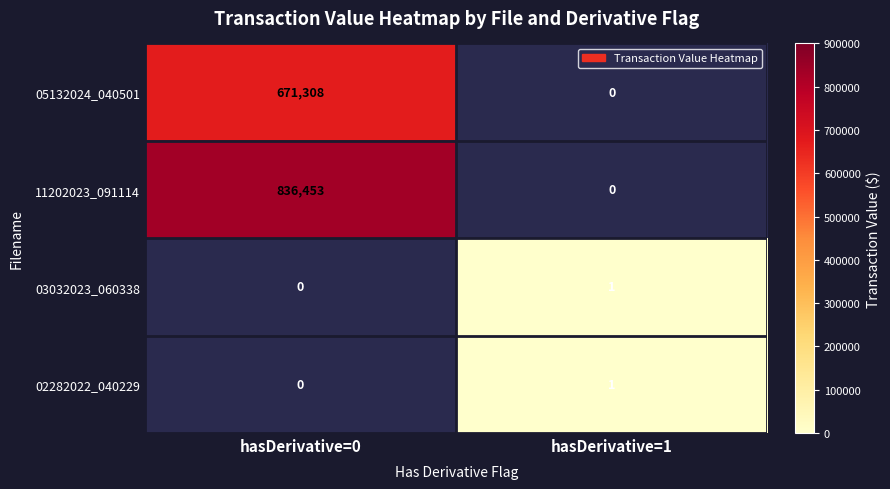

Is it true that 03032023_060338 equals 1 at hasDerivative=1?

True